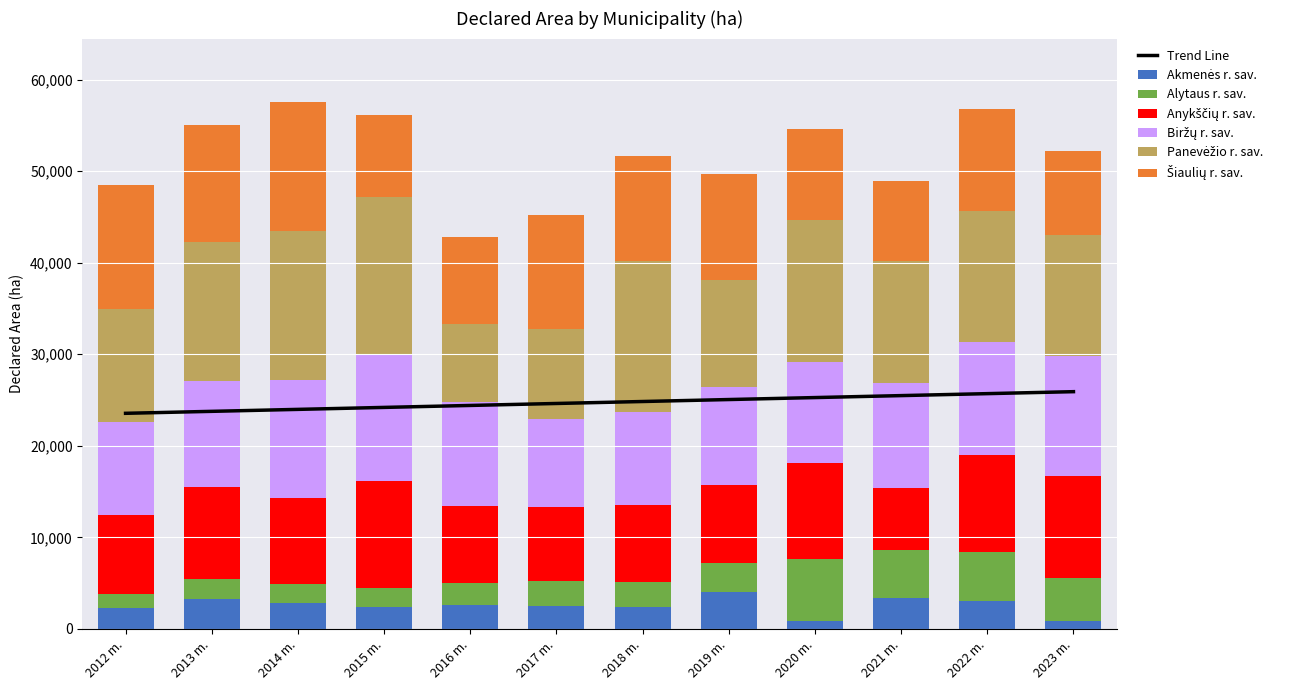

Count the number of categories in the chart.

12